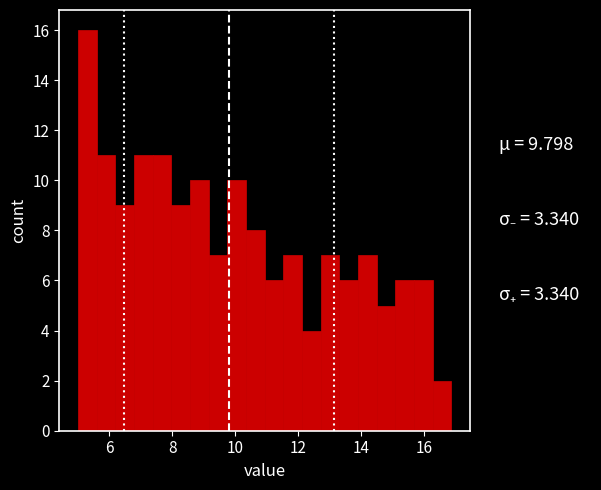

Read against the x-axis, roughly where is the centre of the tallest bar?

5.2